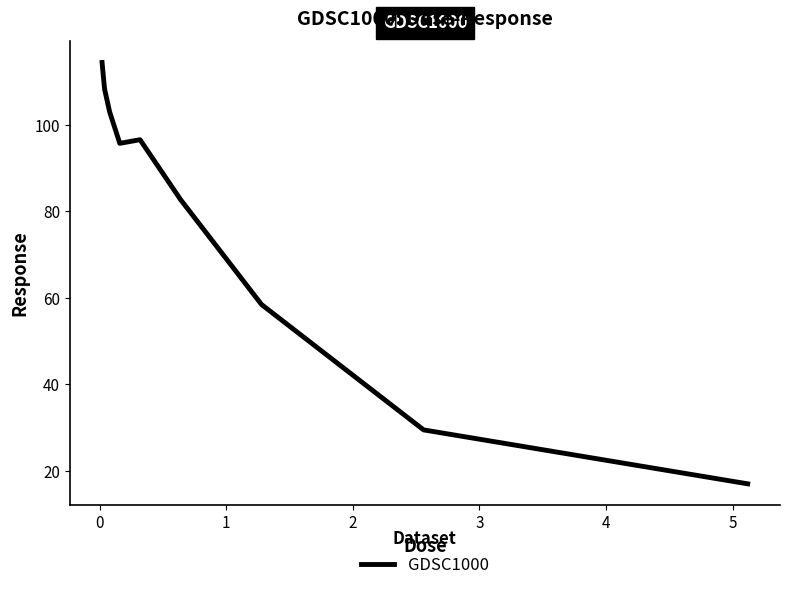

What is the maximum value shown in the chart?

114.4